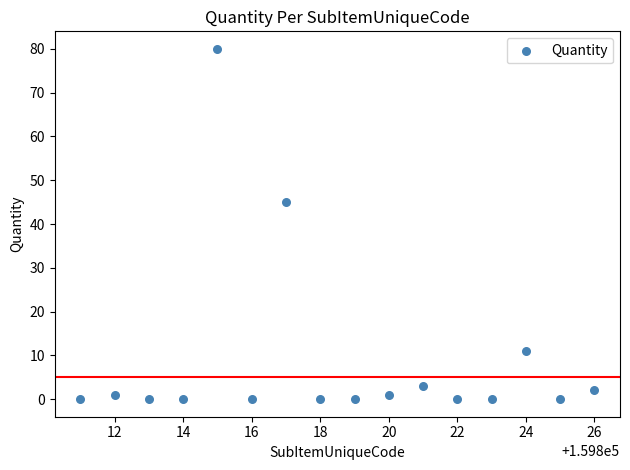

What is the range of X values (max minus min)?

15